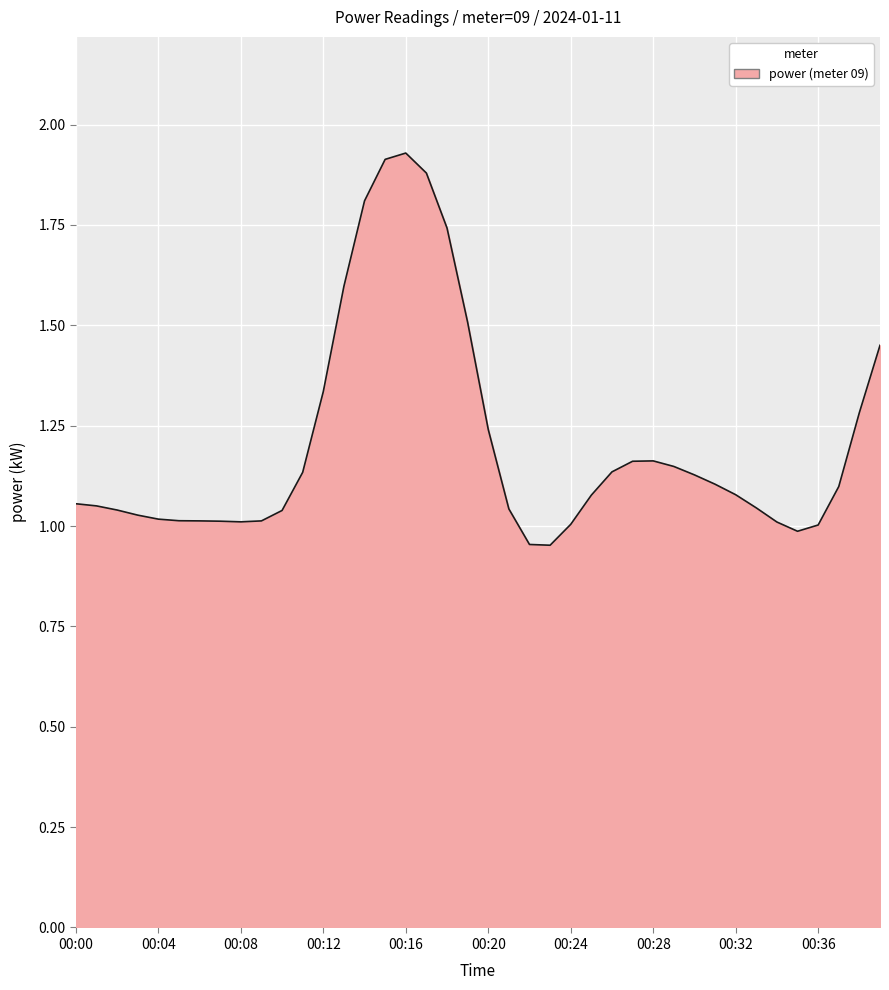

How many lines are shown in the chart?

1